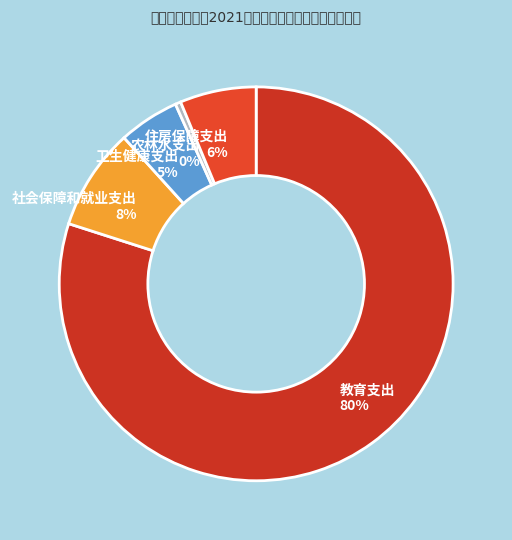

Approximately how many times larger is the value at 住房保障支出 compared to 社会保障和就业支出?

0.8